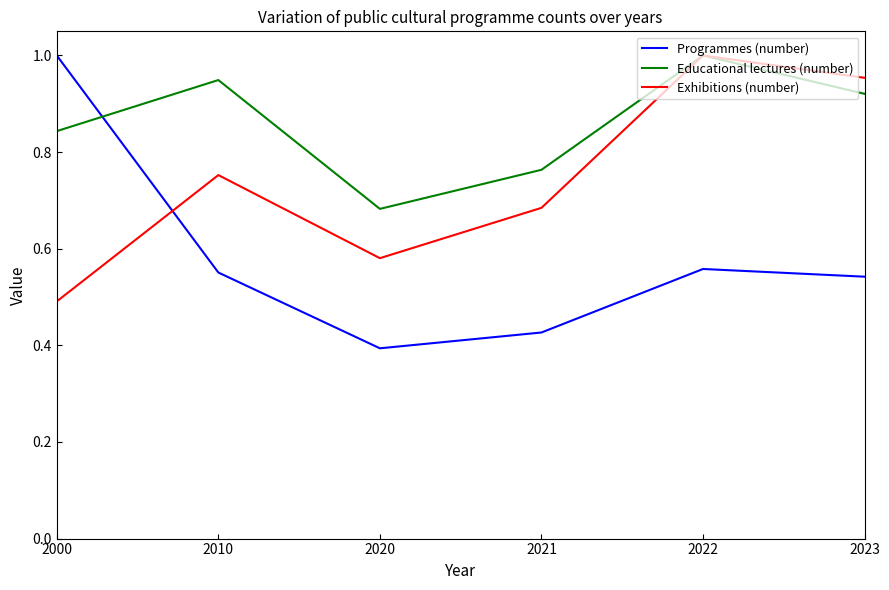

Which series has the widest spread of values?

Programmes (number)